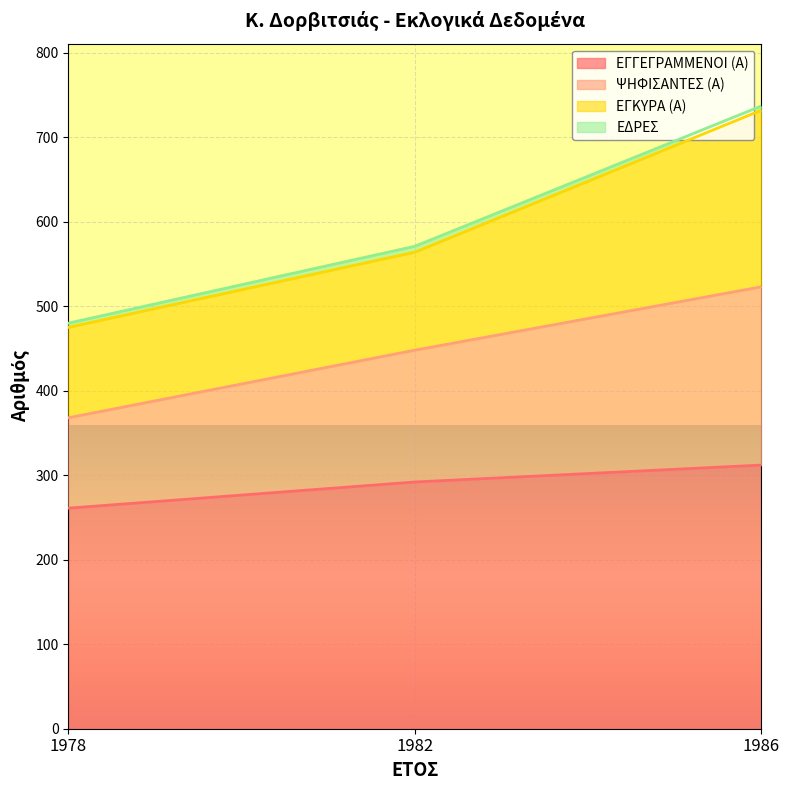

What is the value of the ΨΗΦΙΣΑΝΤΕΣ (Α) point at the 1st from the left?

368